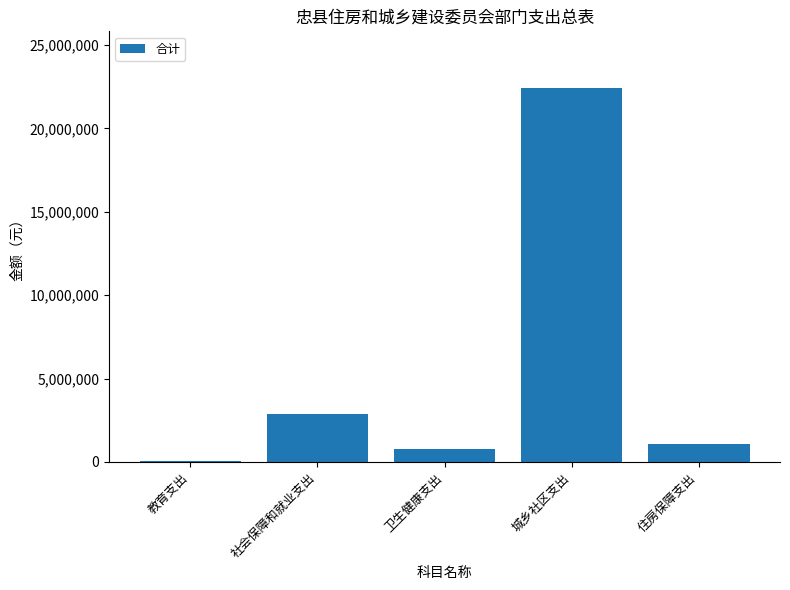

At which label is the value closest to 11262921?

社会保障和就业支出